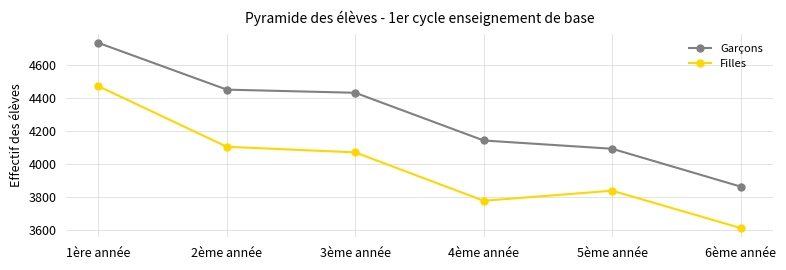

At which label is Garçons closest to 4301?

3ème année